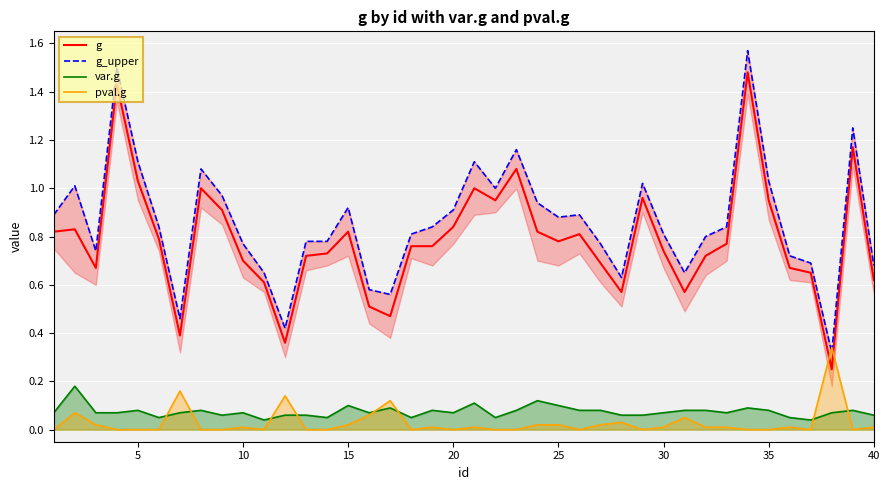

True or false: g and var.g cross at least once.

False